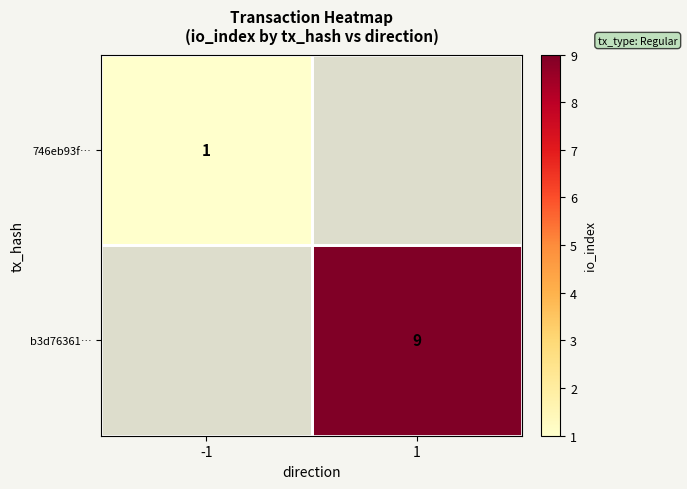

The value of 746eb93f… at -1 is 1. True or false?

True